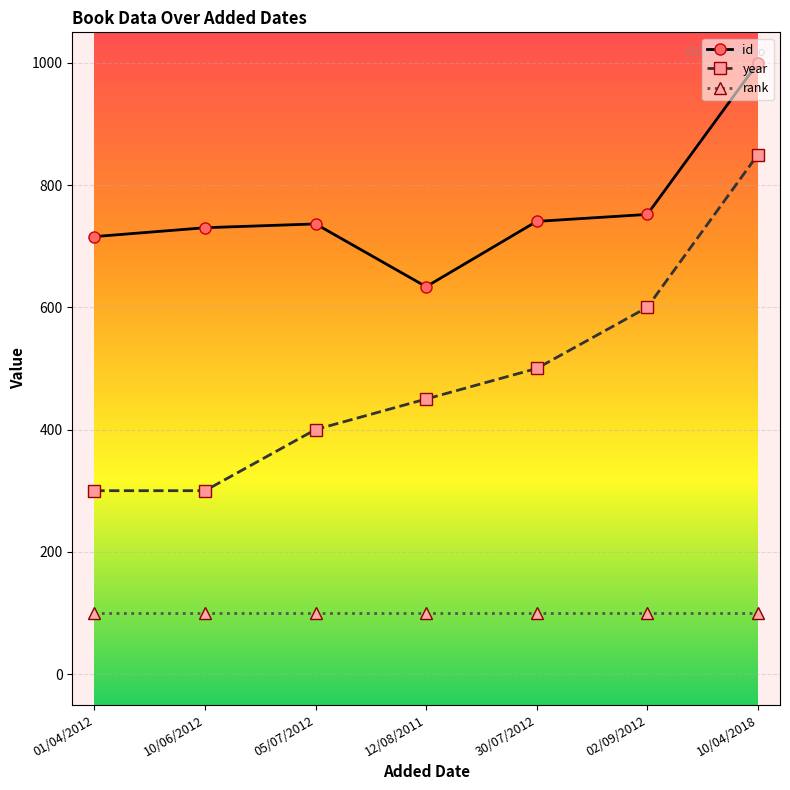

Does the chart display data point markers on the line(s)?

Yes